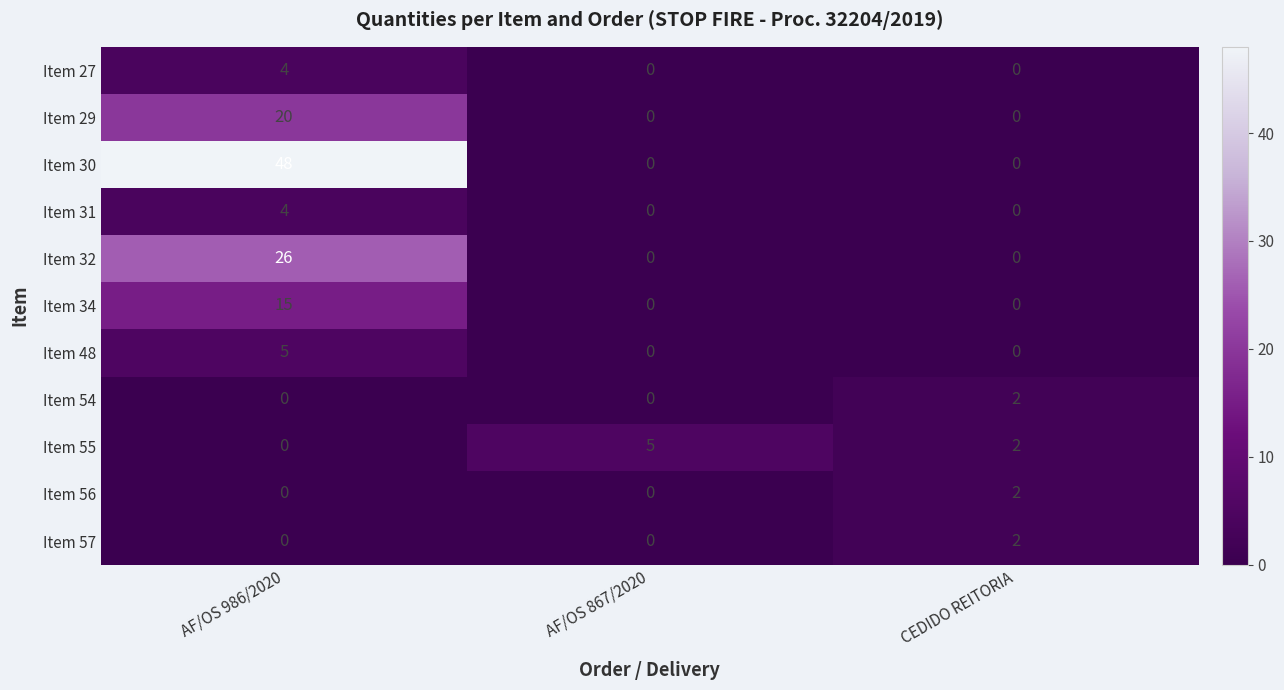

Which series has the widest spread of values?

Item 30